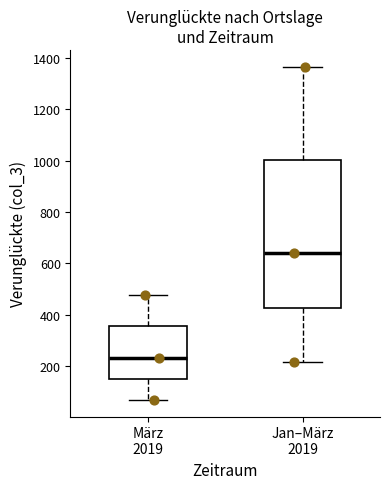

Reading left to right, transcribe this box plot: for each box, give where its median line is, the range the box spans, and where its two whiskers end, as read against the y-axis. The values are not printed on the chart, so give them approximately, as read against the axis.

März 2019: median 240, box 160 to 360, whiskers 80 to 480
Jan–März 2019: median 640, box 420 to 1000, whiskers 220 to 1360